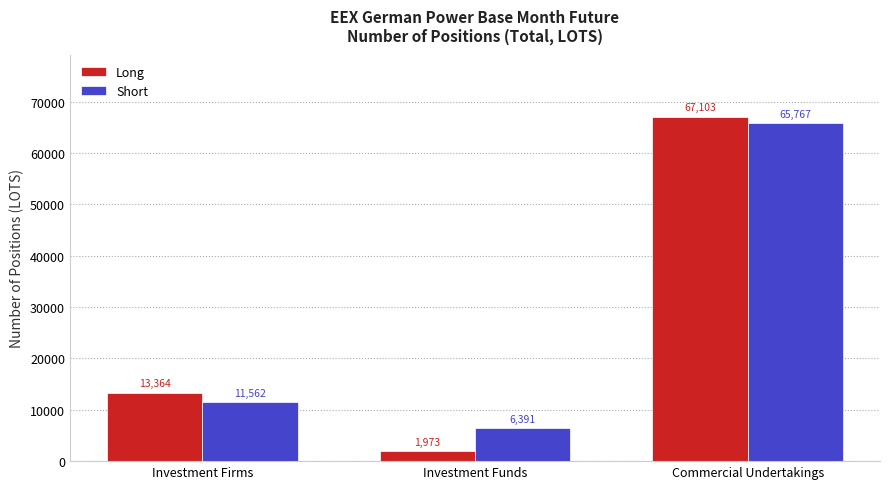

True or false: Long has a value of 17646.7 at Investment Firms.

False